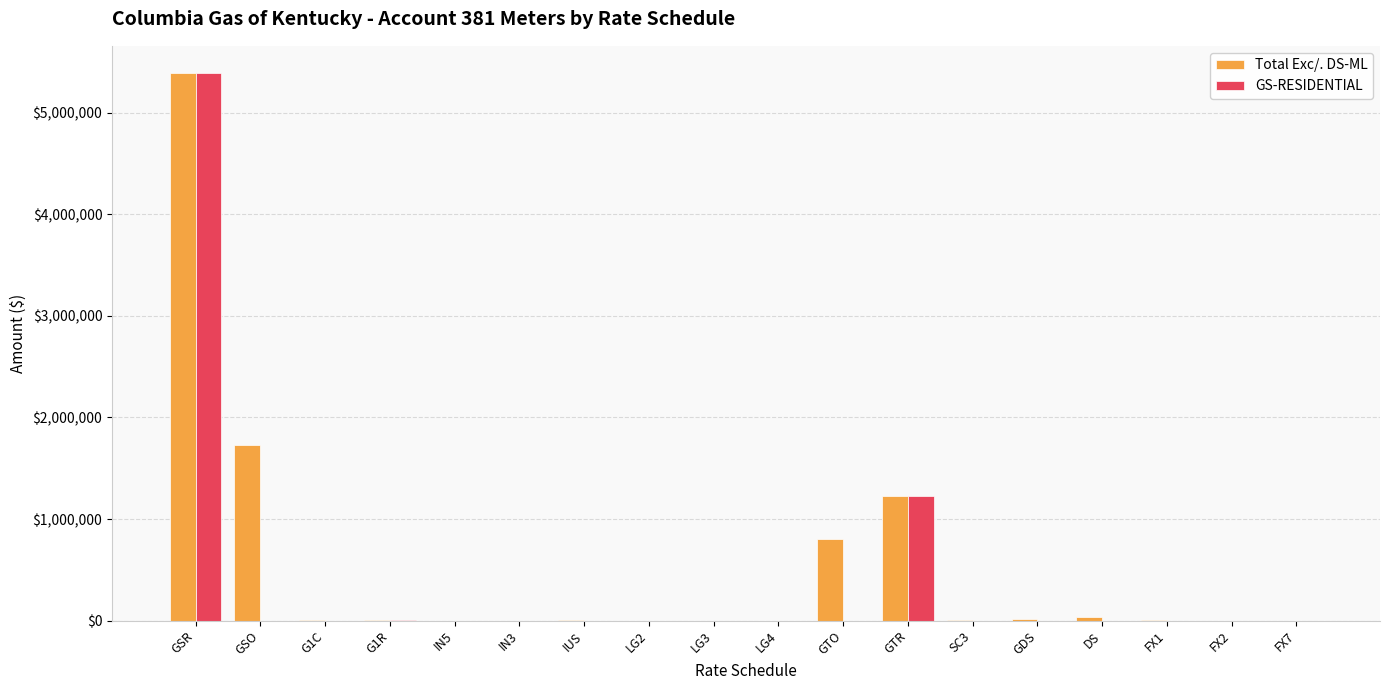

How many groups of bars are there?

18